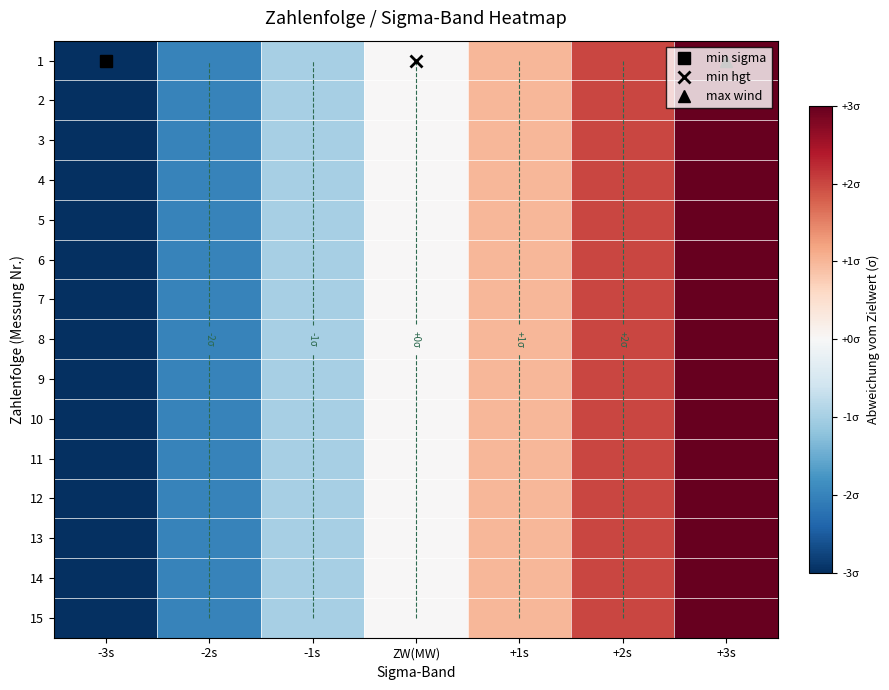

Is it true that 15 equals -1 at -1s?

True